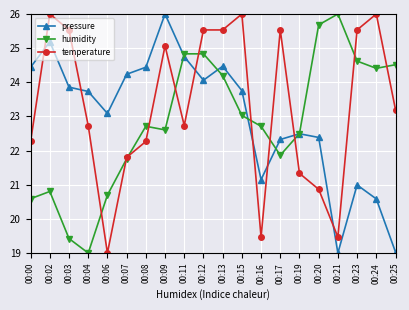

Between which two adjacent categories do temperature and humidity first intersect?

00:04 and 00:06